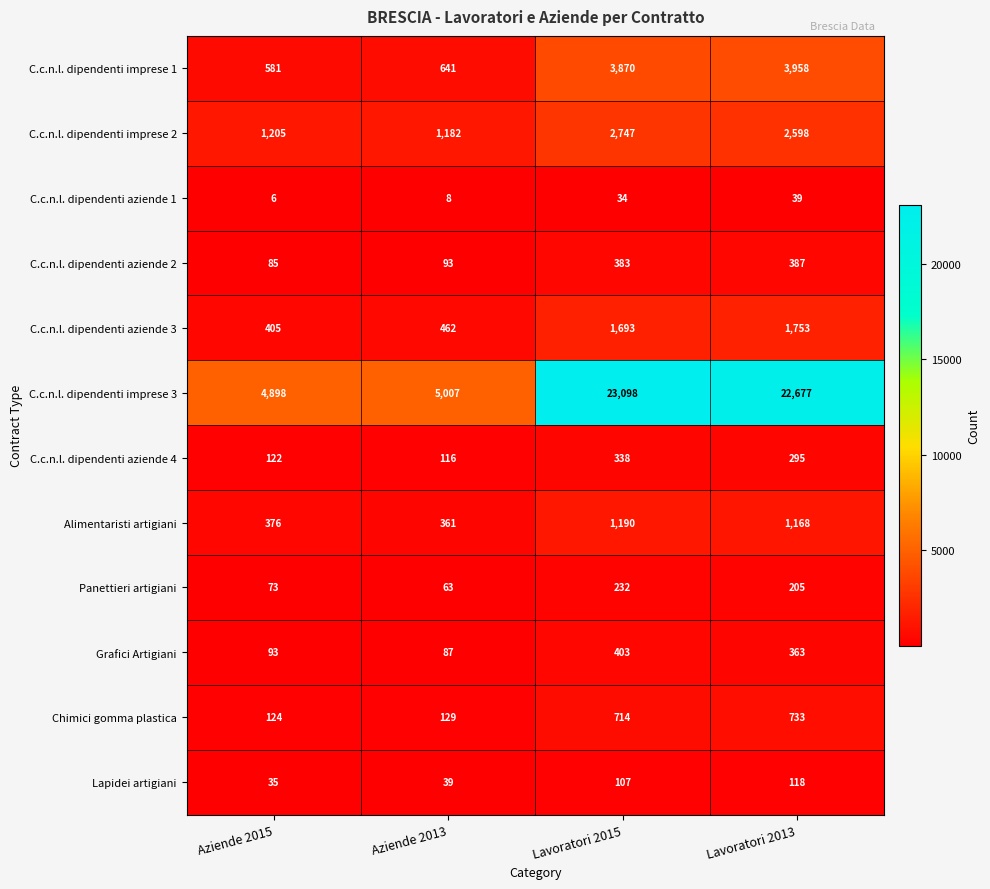

At which category is the sum across all series the highest?

Lavoratori 2015